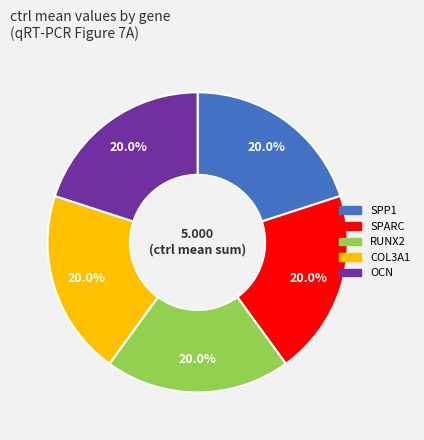

Is COL3A1 the majority of the pie?

No